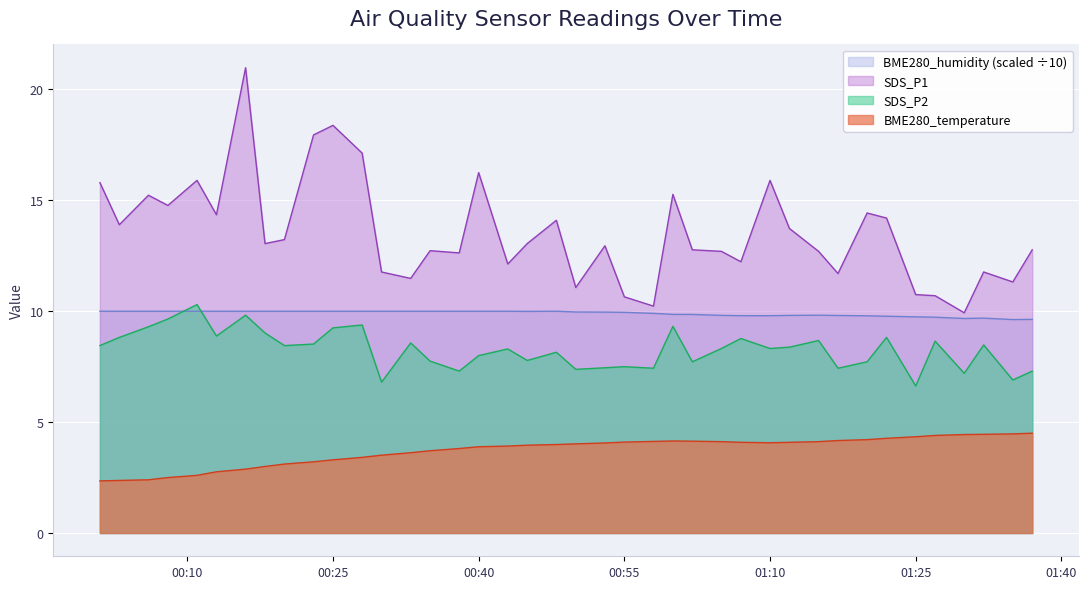

True or false: SDS_P2 and SDS_P1 cross at least once.

False